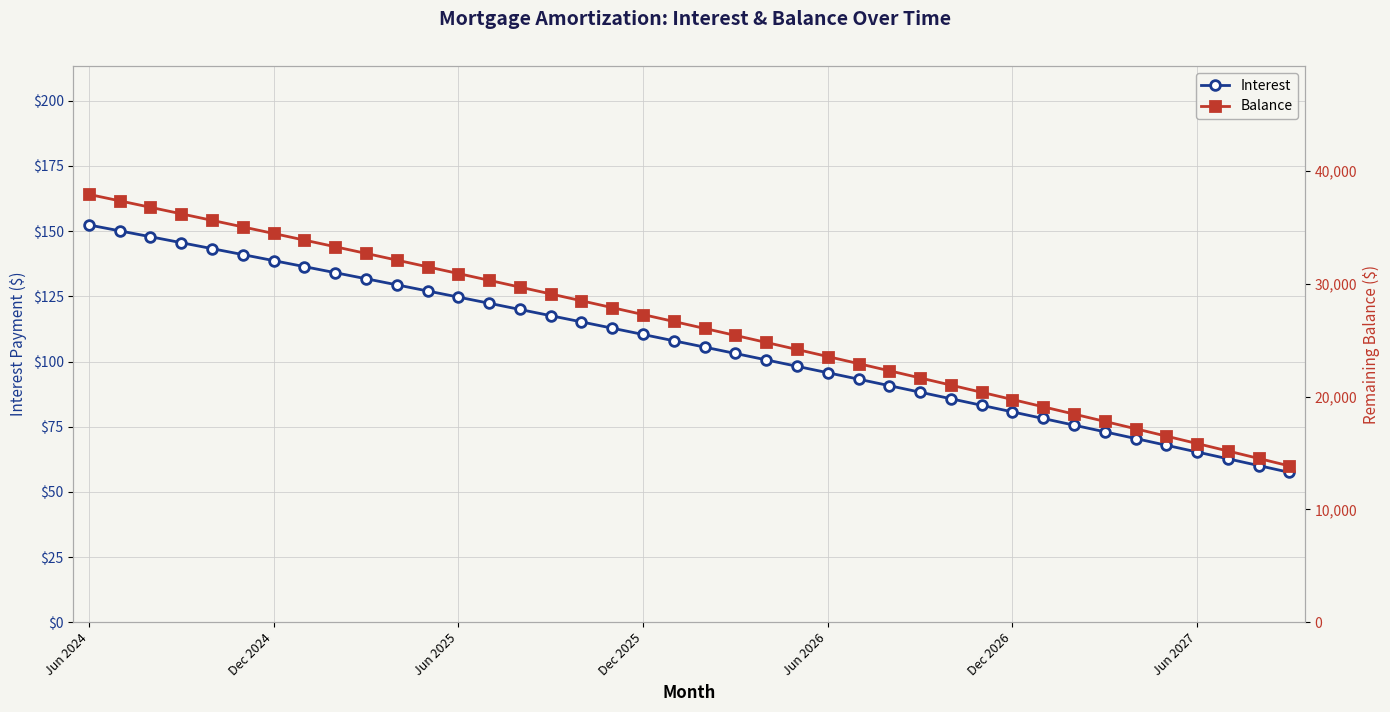

What is the difference between the second highest and second lowest values in the Balance series?

22828.0